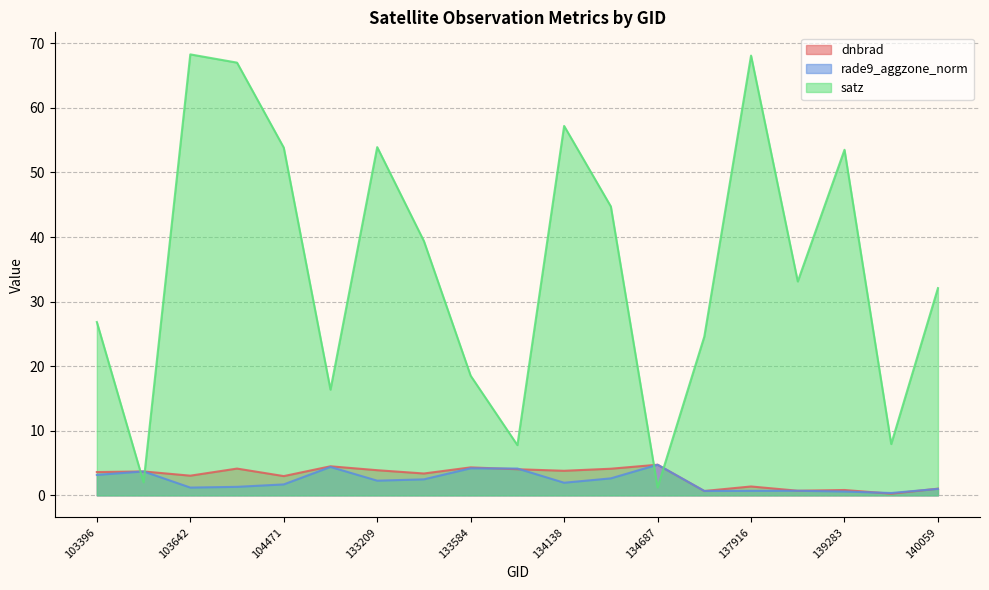

How many interior local peaks does the dnbrad series have?

7